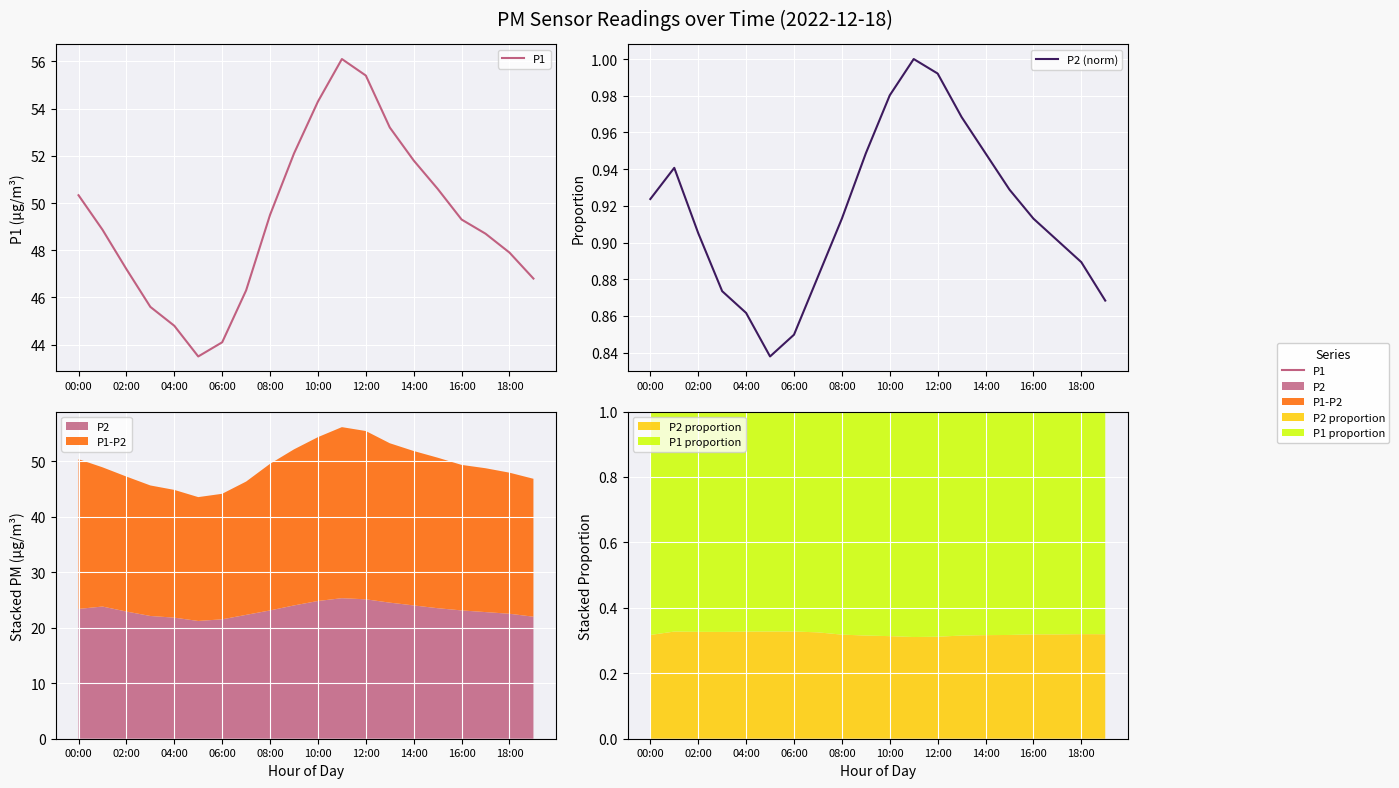

What is the difference between the maximum and minimum values in the P1 series?

12.6